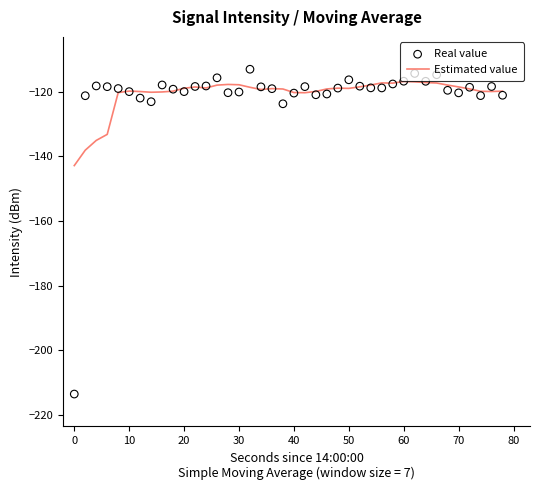

Which series has the largest Y range (max minus min)?

Real value